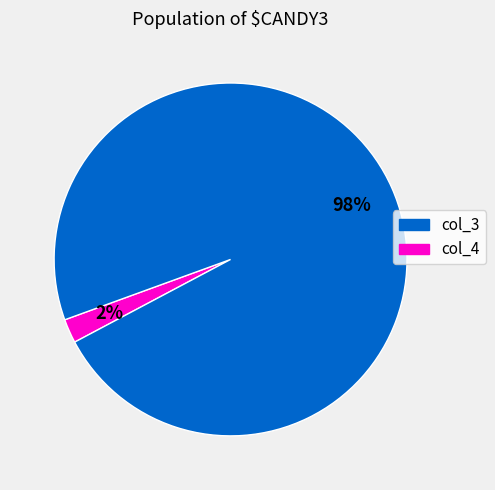

Rank the categories by value from highest to lowest.

col_4, col_3